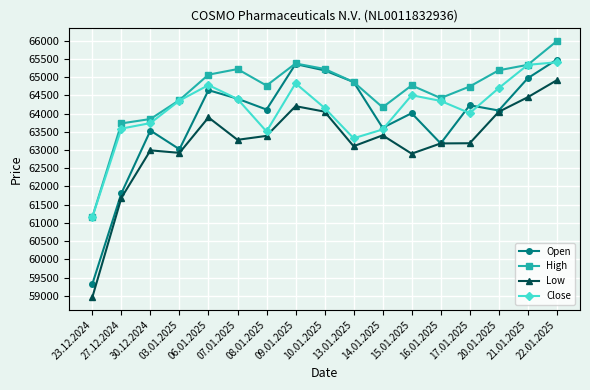

What is the total value across all series at 22.01.2025?

261784